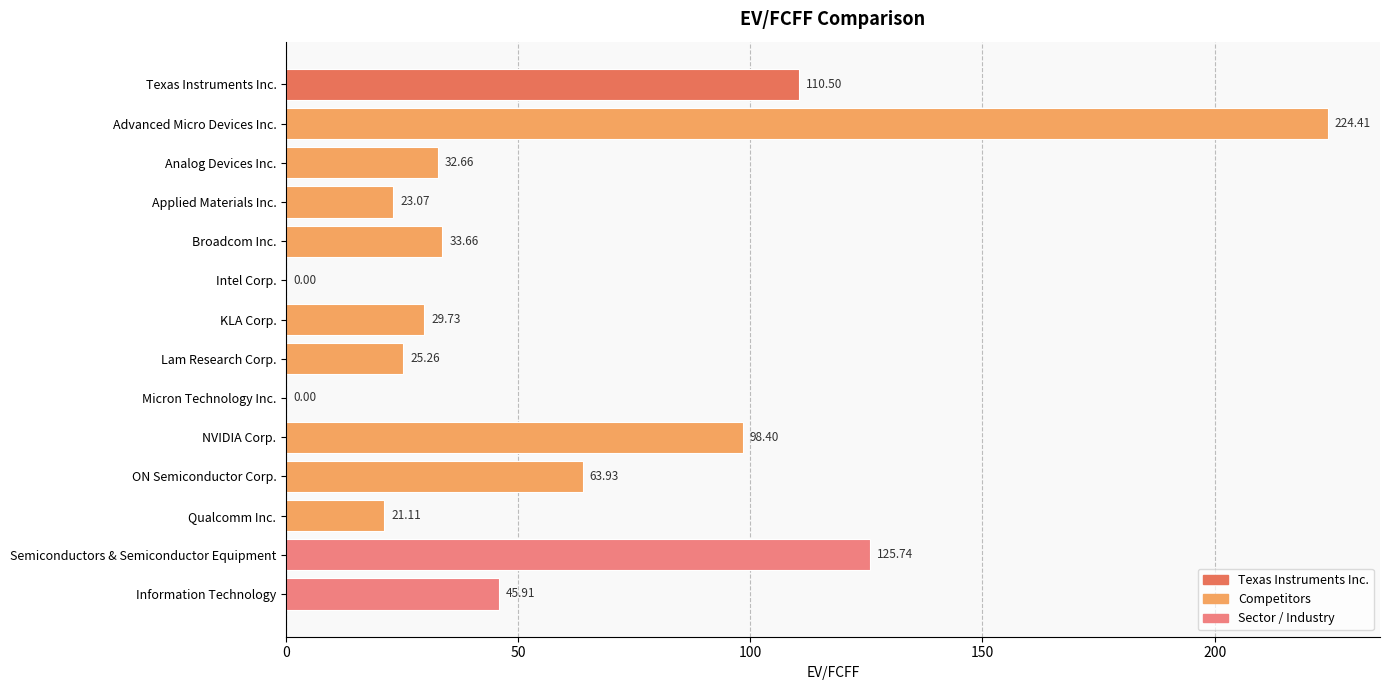

Which has a higher value, Information Technology or Intel Corp.?

Information Technology